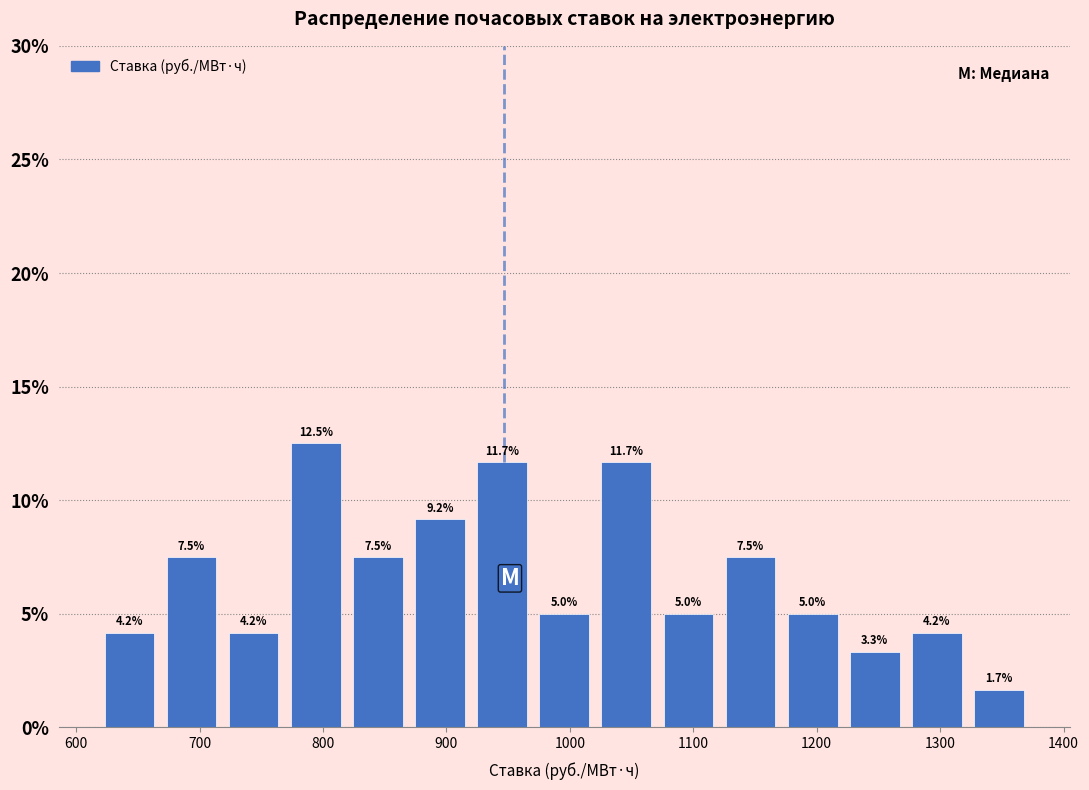

Reading left to right, list every bar in this chart as the range it spans on the x-axis followed by its height. The bar edges are not printed on the chart, so give them approximately, as read against the axis.

620 to 670: 4.2
670 to 720: 7.5
720 to 770: 4.2
770 to 820: 12.5
820 to 870: 7.5
870 to 920: 9.2
920 to 970: 11.7
970 to 1020: 5.0
1020 to 1070: 11.7
1070 to 1120: 5.0
1120 to 1170: 7.5
1170 to 1220: 5.0
1220 to 1270: 3.3
1270 to 1320: 4.2
1320 to 1370: 1.7